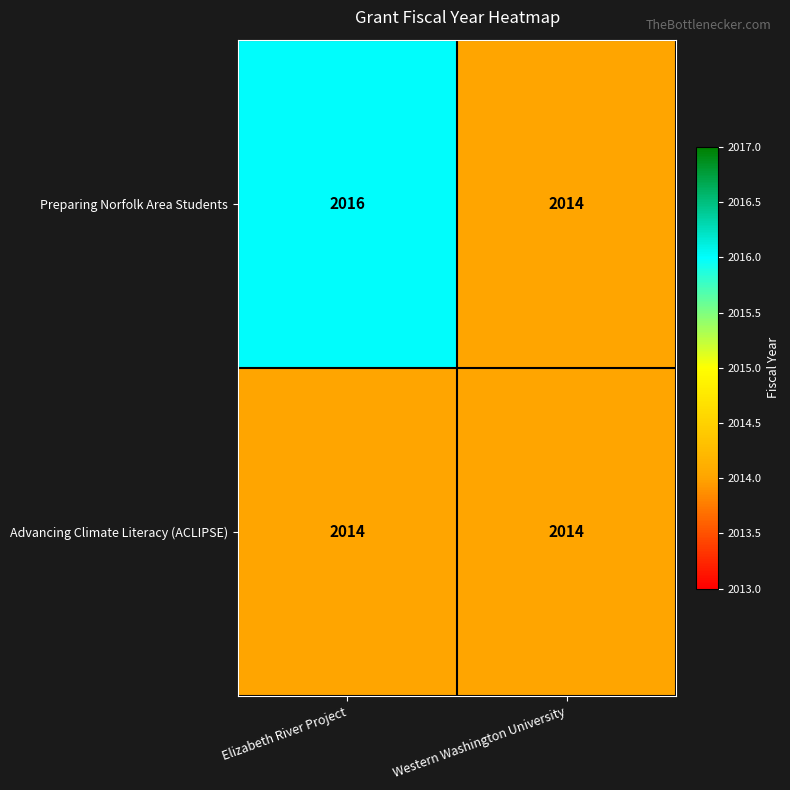

At Elizabeth River Project, list the series in order from smallest to largest.

Advancing Climate Literacy (ACLIPSE), Preparing Norfolk Area Students